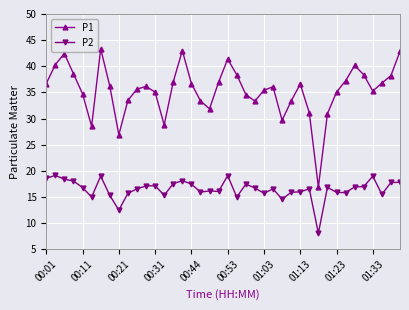

What is the value of the P1 point at the 23rd from the left?

34.6